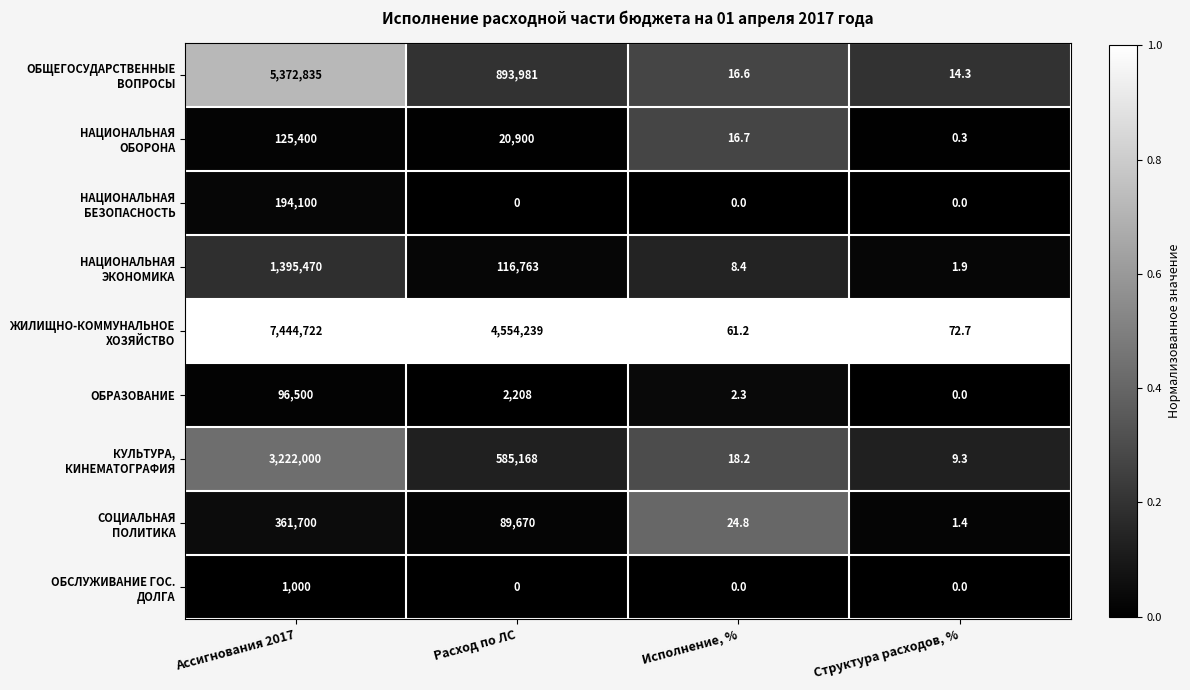

The value of ОБРАЗОВАНИЕ at Расход по ЛС is 3528.4. True or false?

False